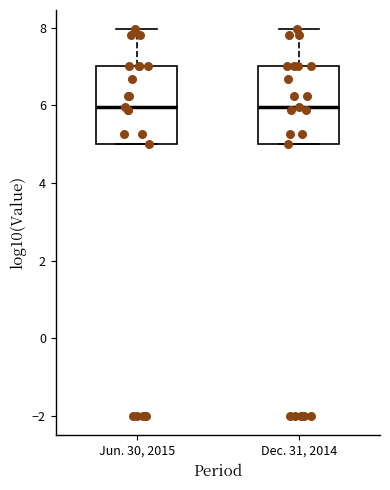

Reading left to right, read every box against the y-axis: the position of its median line, the range the box covers, and the ends of its whiskers. The values are not printed on the chart, so give them approximately, as read against the axis.

Jun. 30, 2015: median 6, box 5 to 7, whiskers 5 to 8
Dec. 31, 2014: median 6, box 5 to 7, whiskers 5 to 8